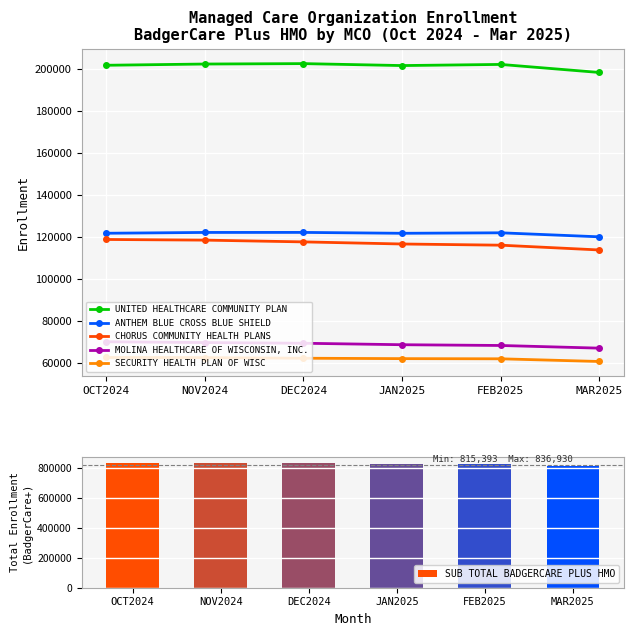

The value of SECURITY HEALTH PLAN OF WISC at DEC2024 is 62194. True or false?

True